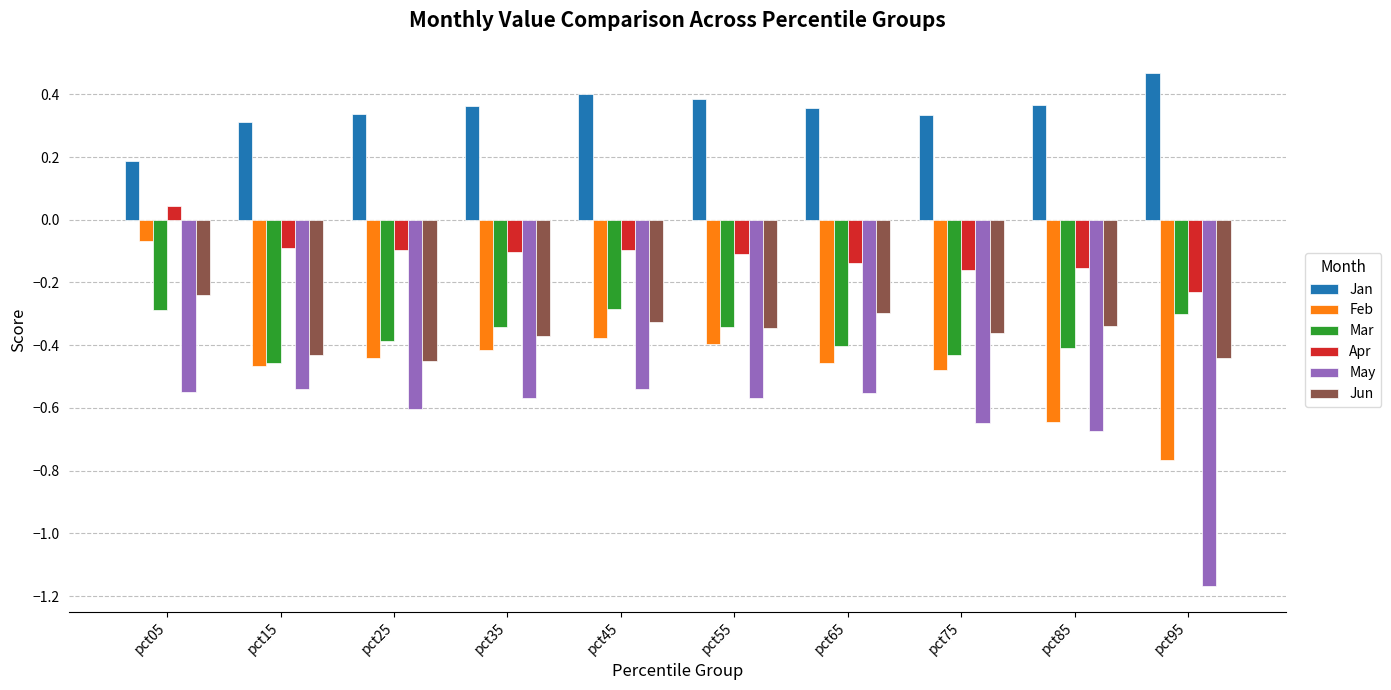

The May series shows -0.2 at pct35. True or false?

False